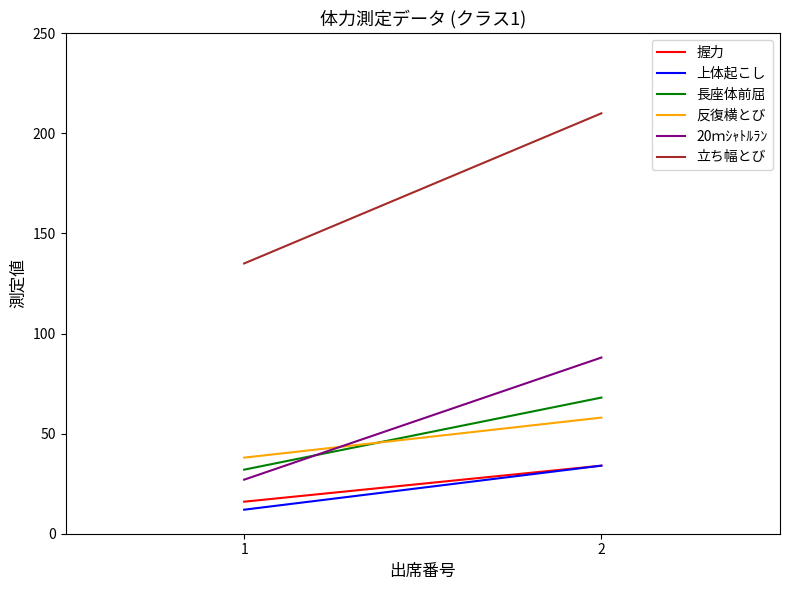

Reading left to right, list all the values displayed in this chart.

握力: 1=16	2=34
上体起こし: 1=12	2=34
長座体前屈: 1=32	2=68
反復横とび: 1=38	2=58
20ｍｼｬﾄﾙﾗﾝ: 1=27	2=88
立ち幅とび: 1=135	2=210